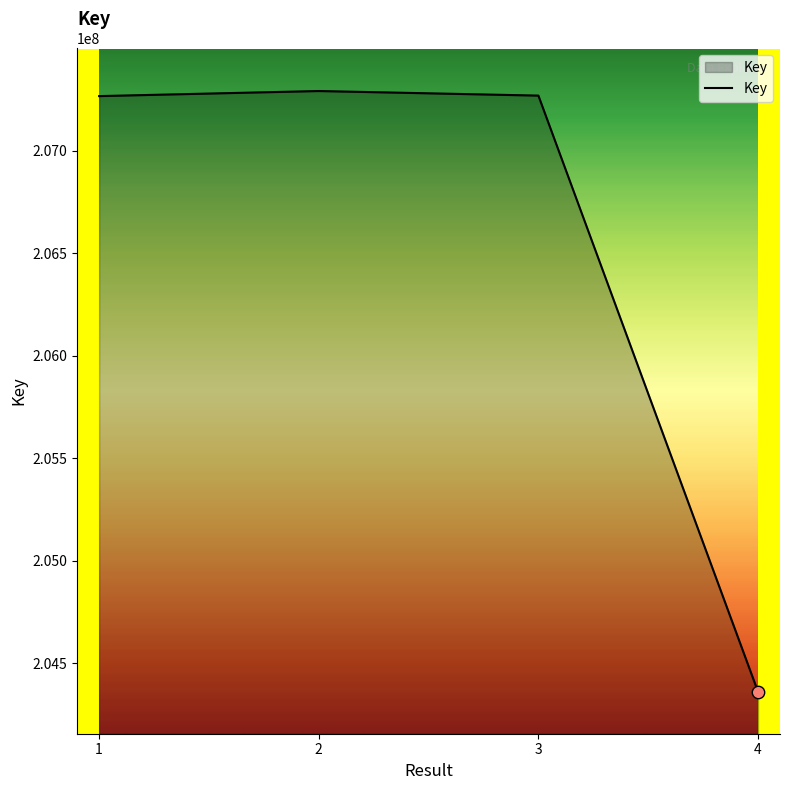

What is the change in value from 2 to 4?

-2929421